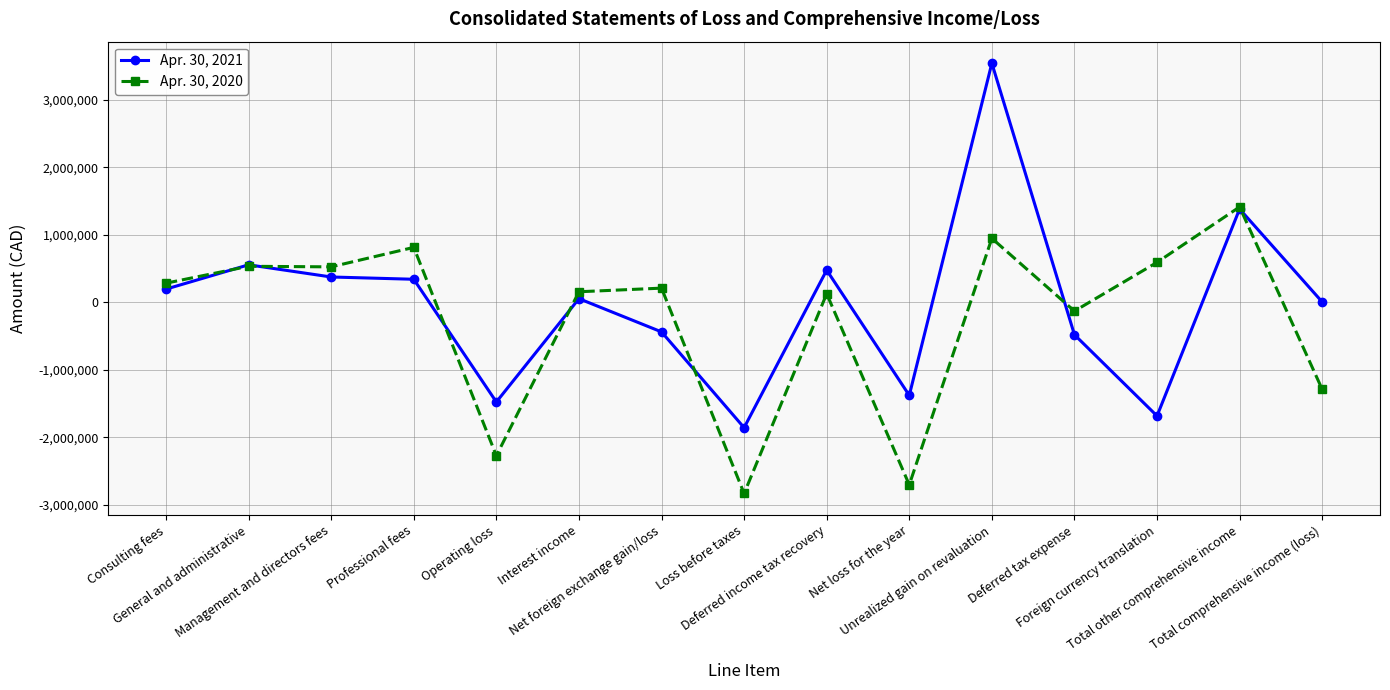

What is the value of the Apr. 30, 2020 point at the 10th from the left?

-2701358